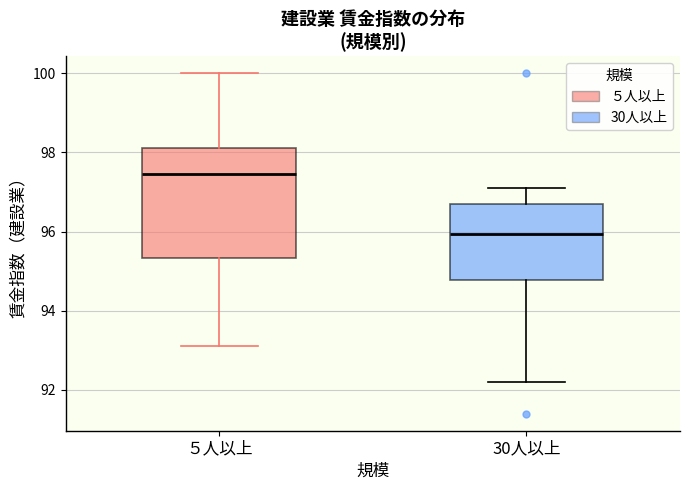

Where does the median line of the box for ５人以上 sit on the y-axis? The values are not printed on the chart, so give them approximately, as read against the axis.

97.4